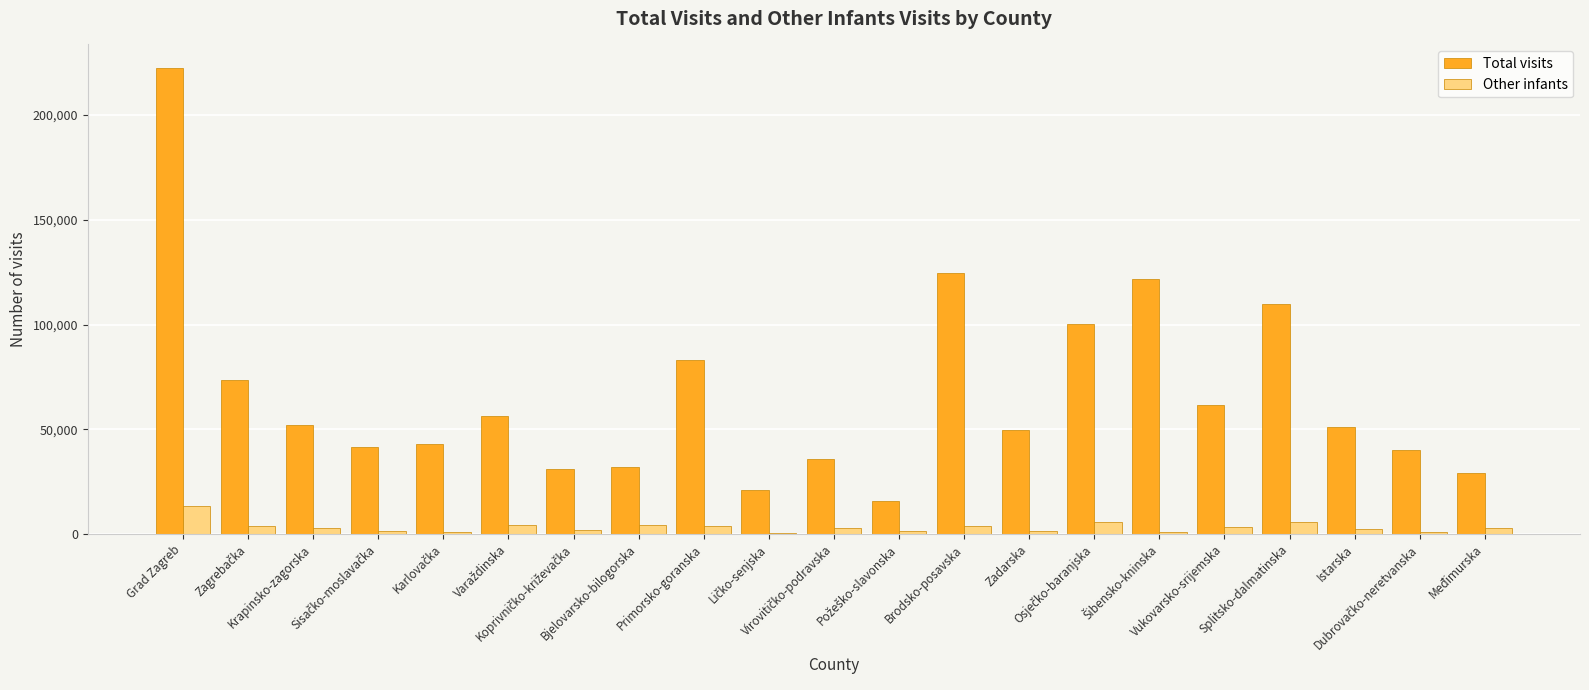

How many categories are shown in the chart?

21